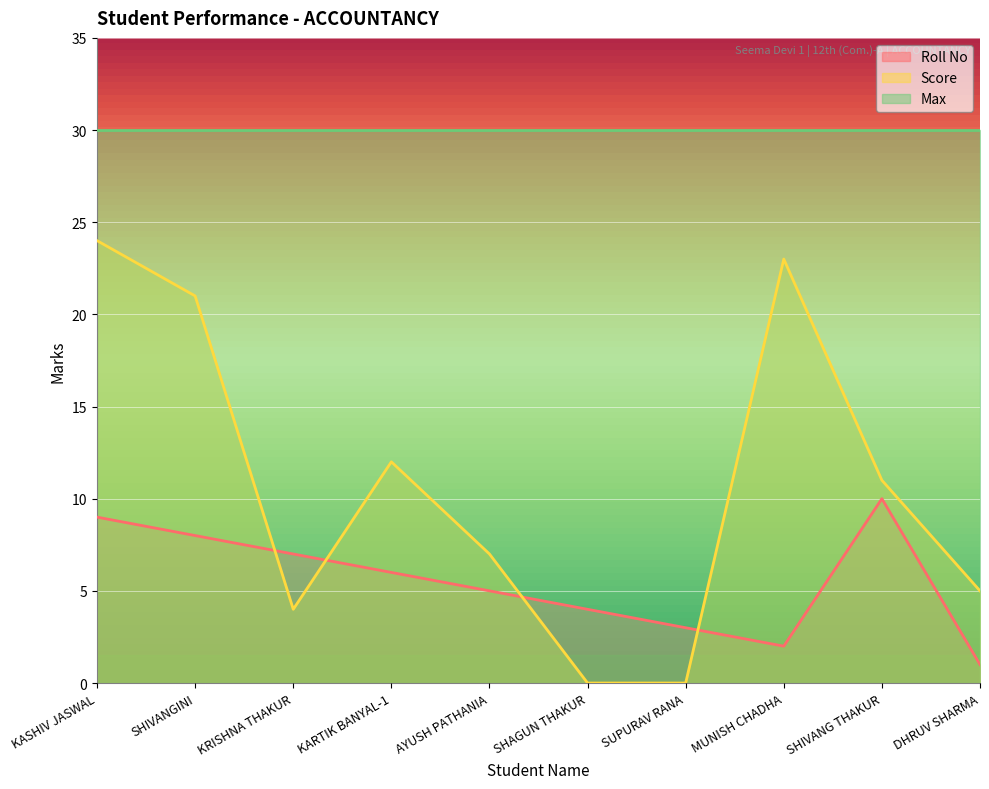

What is the sum of the Roll No values at DHRUV SHARMA and SHAGUN THAKUR?

5